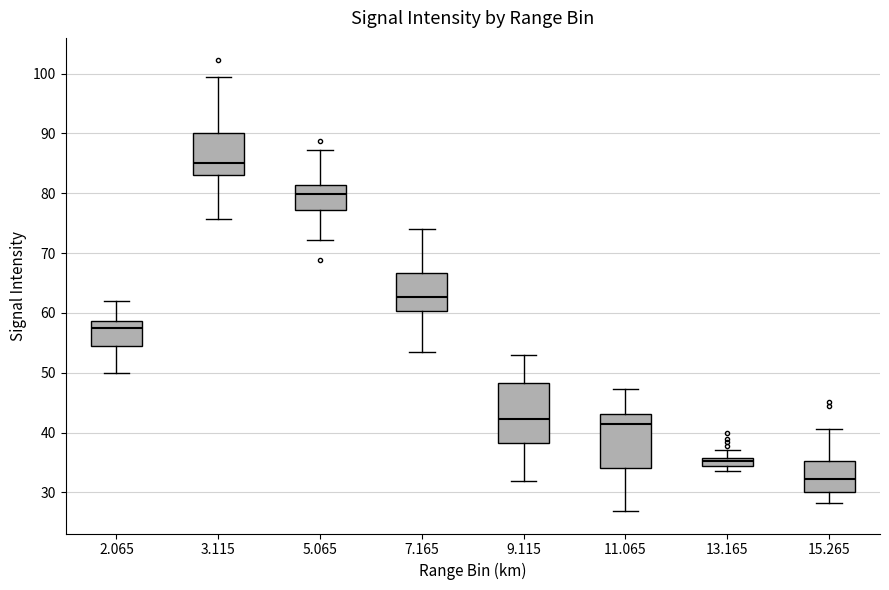

Which box's median line is the highest?

3.115